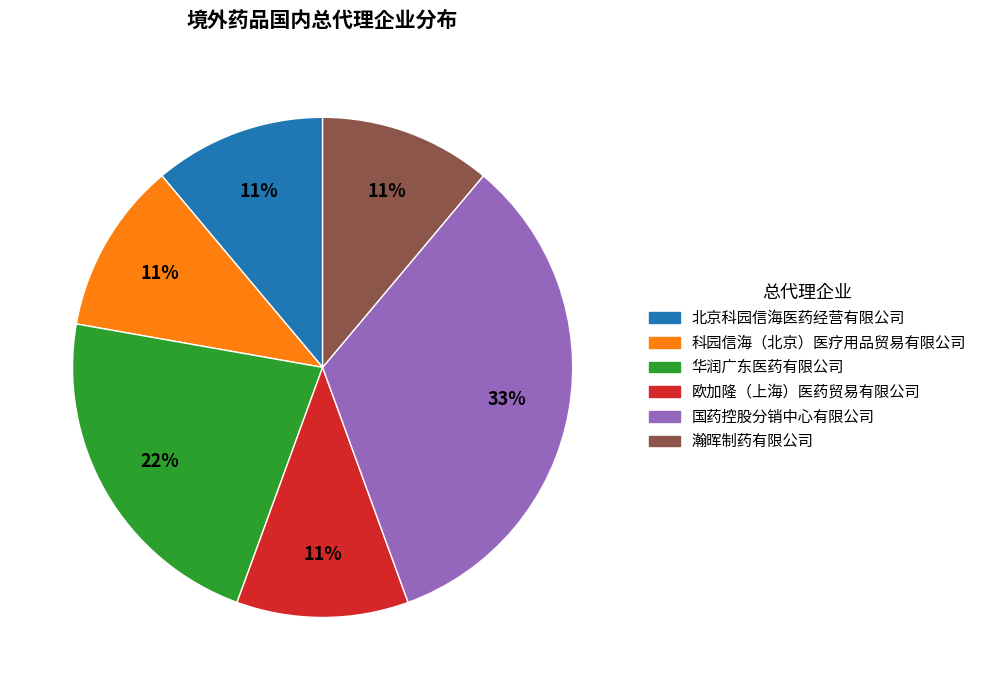

To the nearest percent, what is the combined percentage of 华润广东医药有限公司 and 欧加隆（上海）医药贸易有限公司?

33%